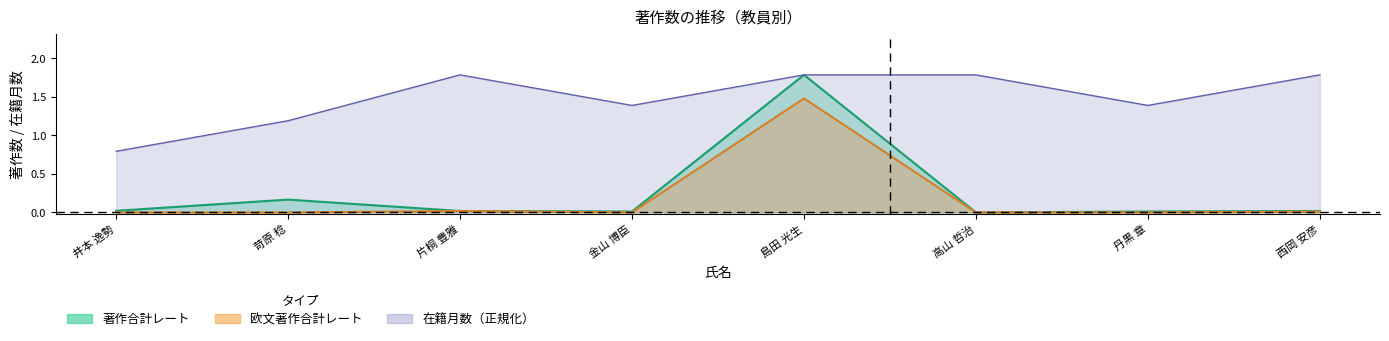

What is the label of the 4th point from the right?

島田 光生